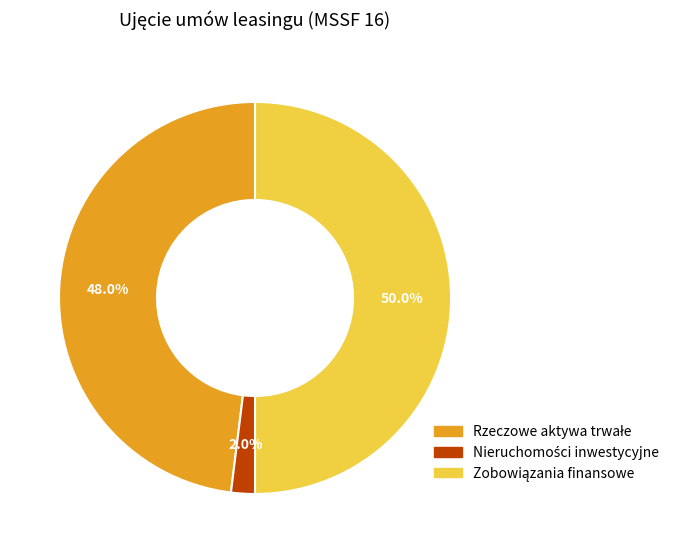

Combined, do Rzeczowe aktywa trwałe and Zobowiązania finansowe account for over 50%?

Yes